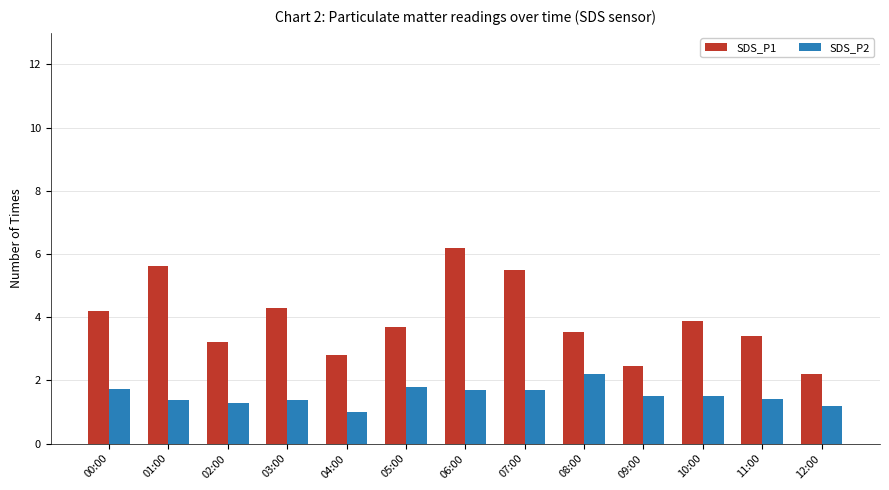

Which category has the lowest value across all series?

04:00